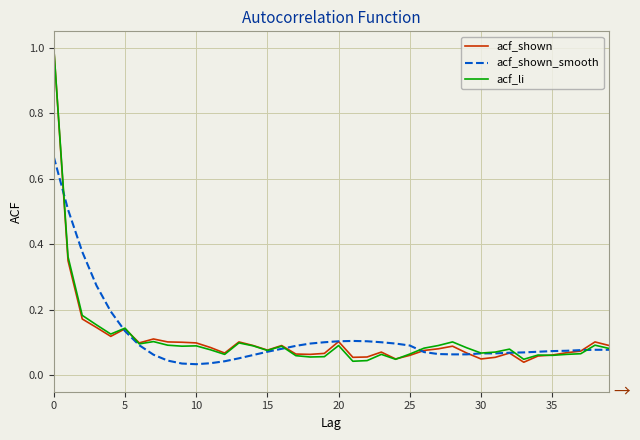

What is the greatest value displayed?

1.0